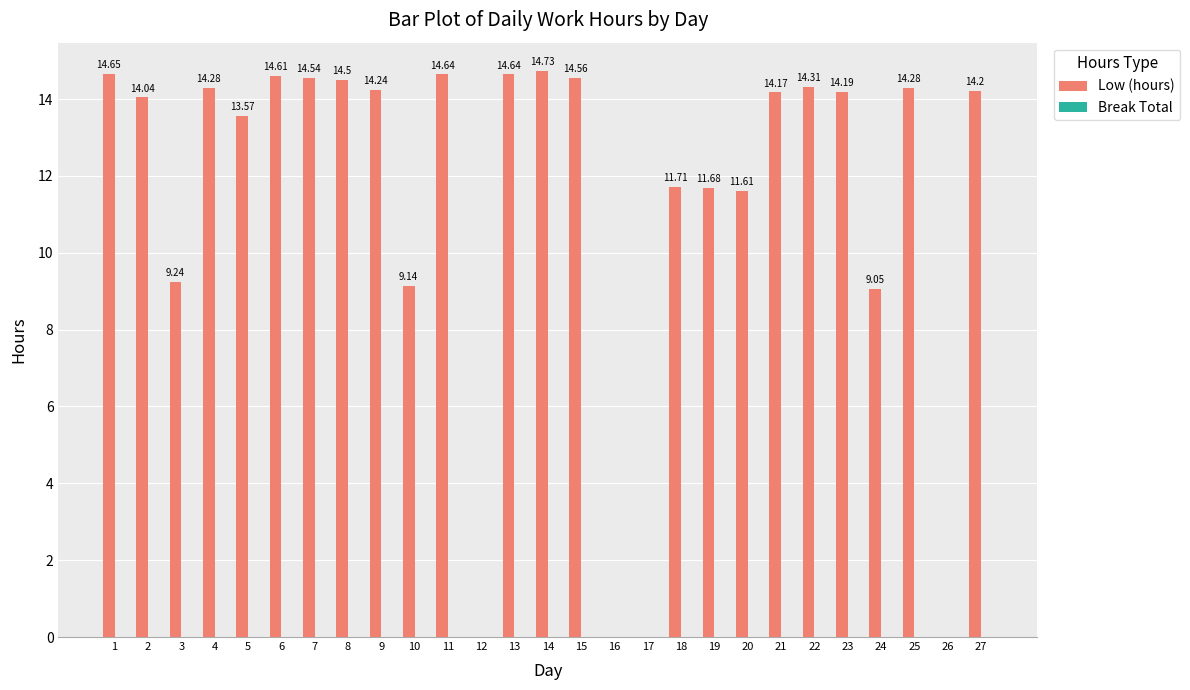

Between 8 and 13, which is larger?

13